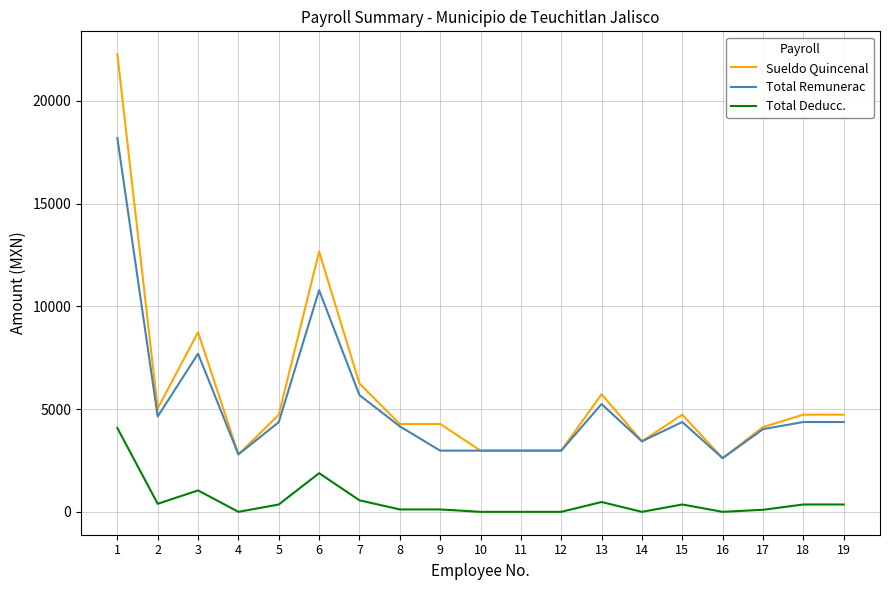

Which category has the highest value in the Sueldo Quincenal series?

1